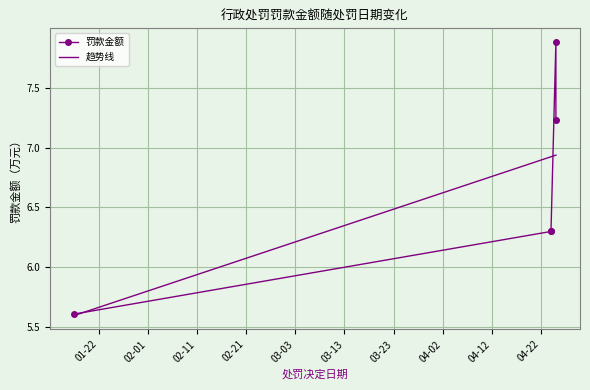

Rank the categories by value from highest to lowest.

2022-04-25, 2022-04-25, 2022-04-24, 2022-04-24, 2022-01-17